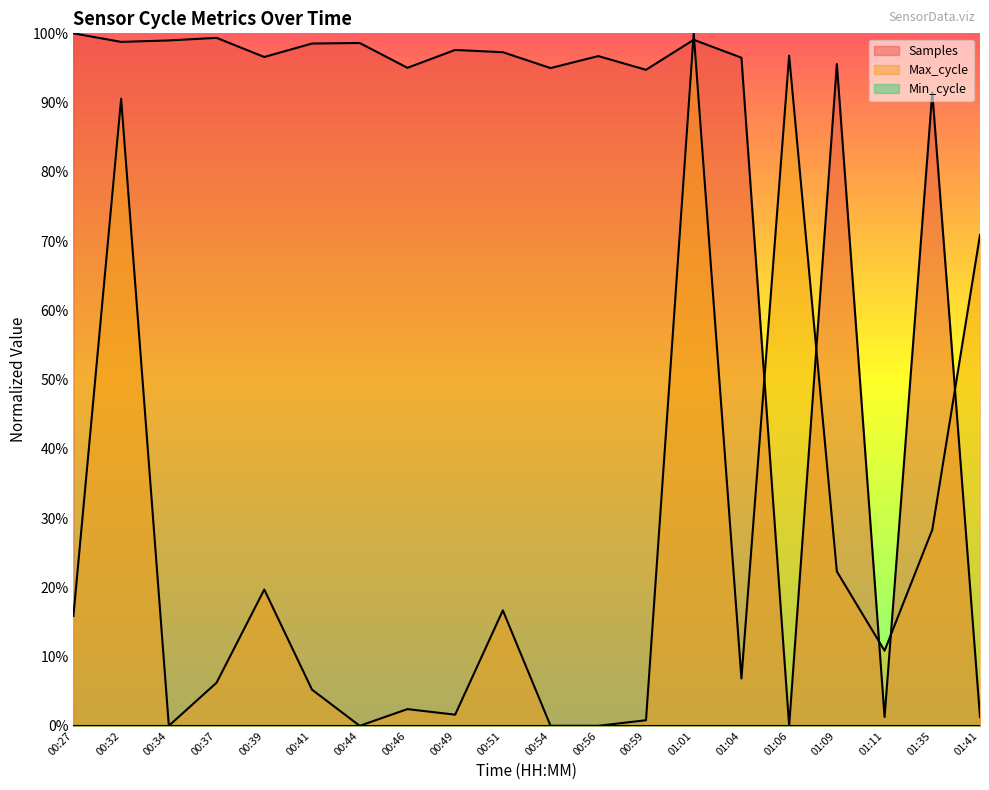

What is the label of the 17th point from the right?

00:37